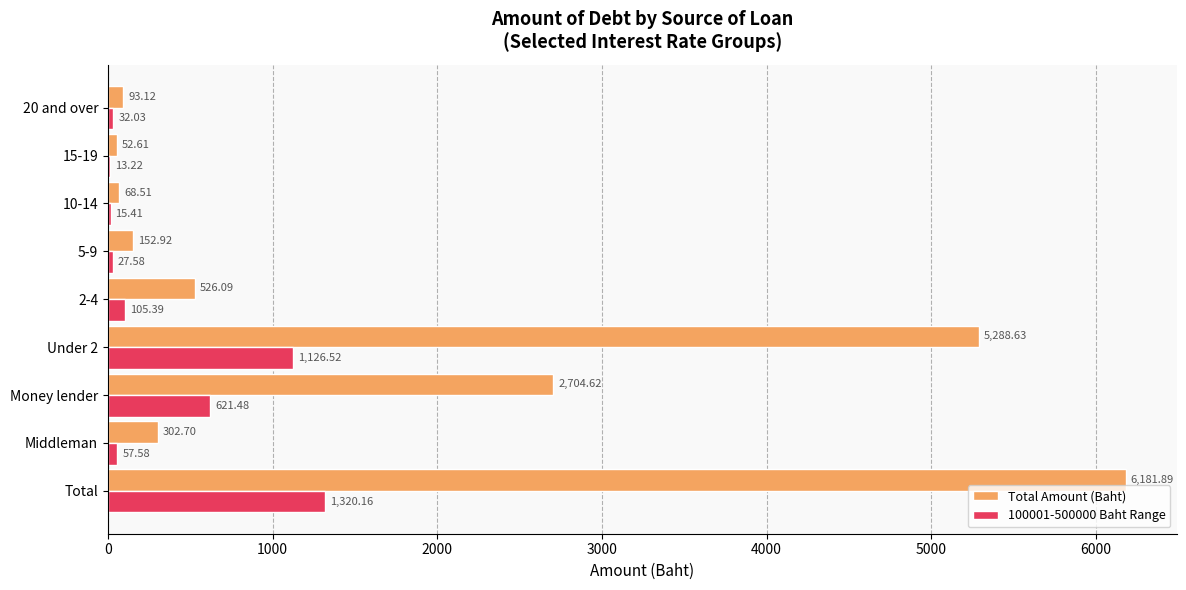

Which series changed the most between Money lender and 5-9?

Total Amount (Baht)